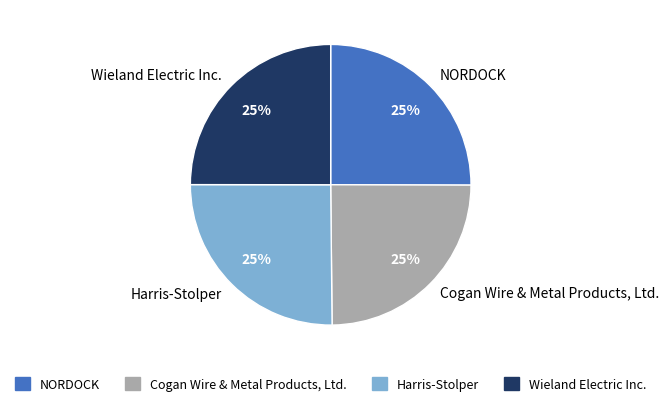

How many segments does this pie chart have?

4